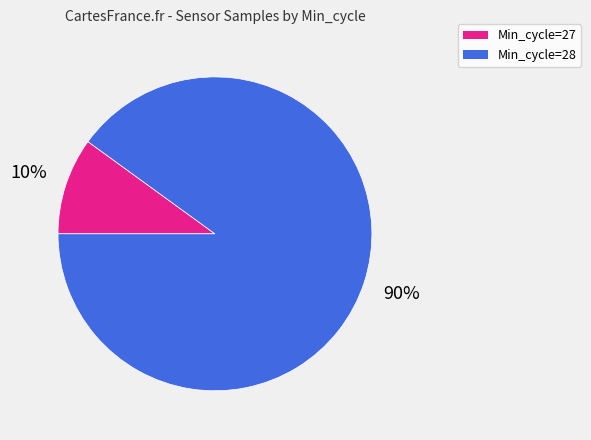

To the nearest percent, what is the difference between the largest and smallest slice percentages?

80%